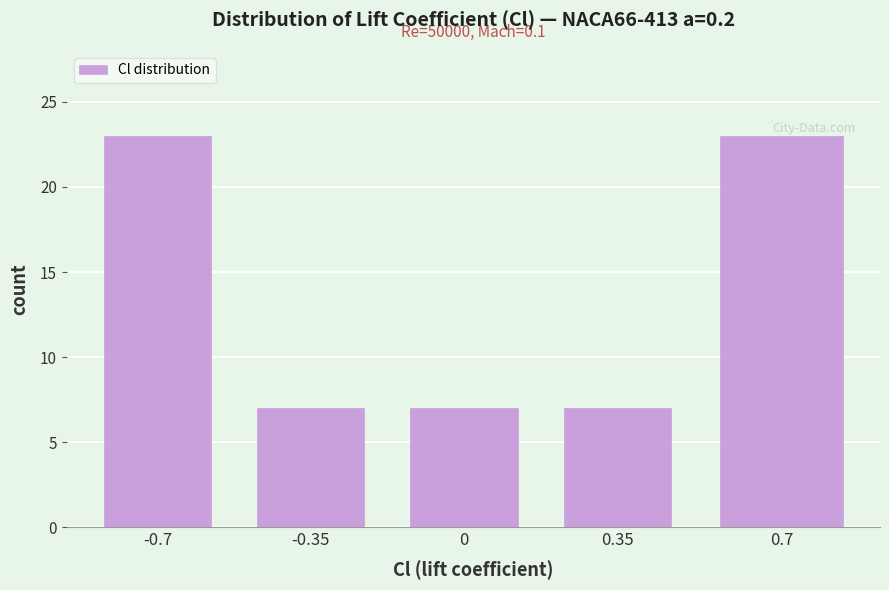

Reading left to right, what are all the values shown in this chart?

23	7	7	7	23